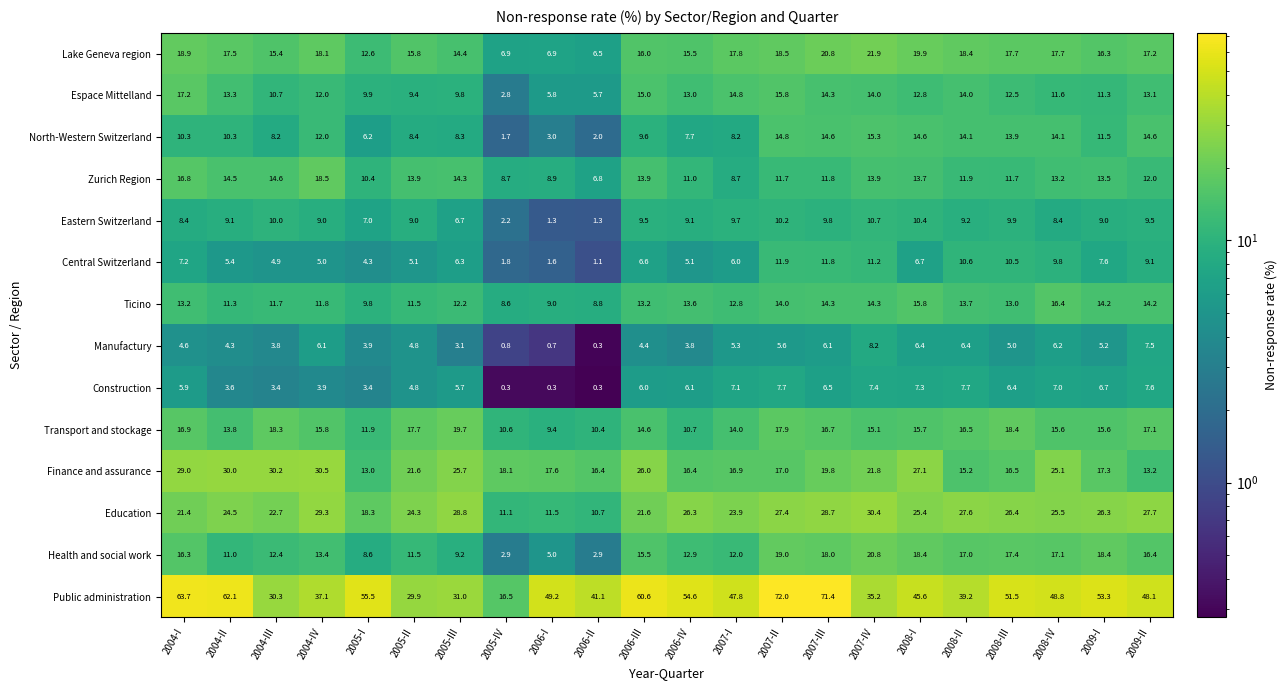

Which series changed the most between 2005-II and 2007-II?

Public administration